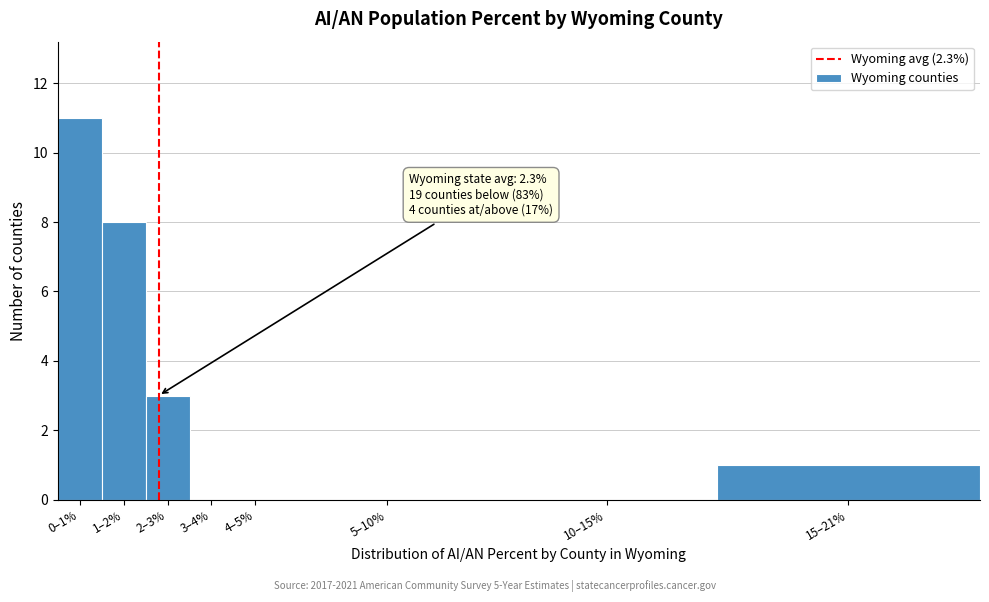

Reading left to right, extract all data points from this chart.

0–1%=11	1–2%=8	2–3%=3	3–4%=0	4–5%=0	5–10%=0	10–15%=0	15–21%=1